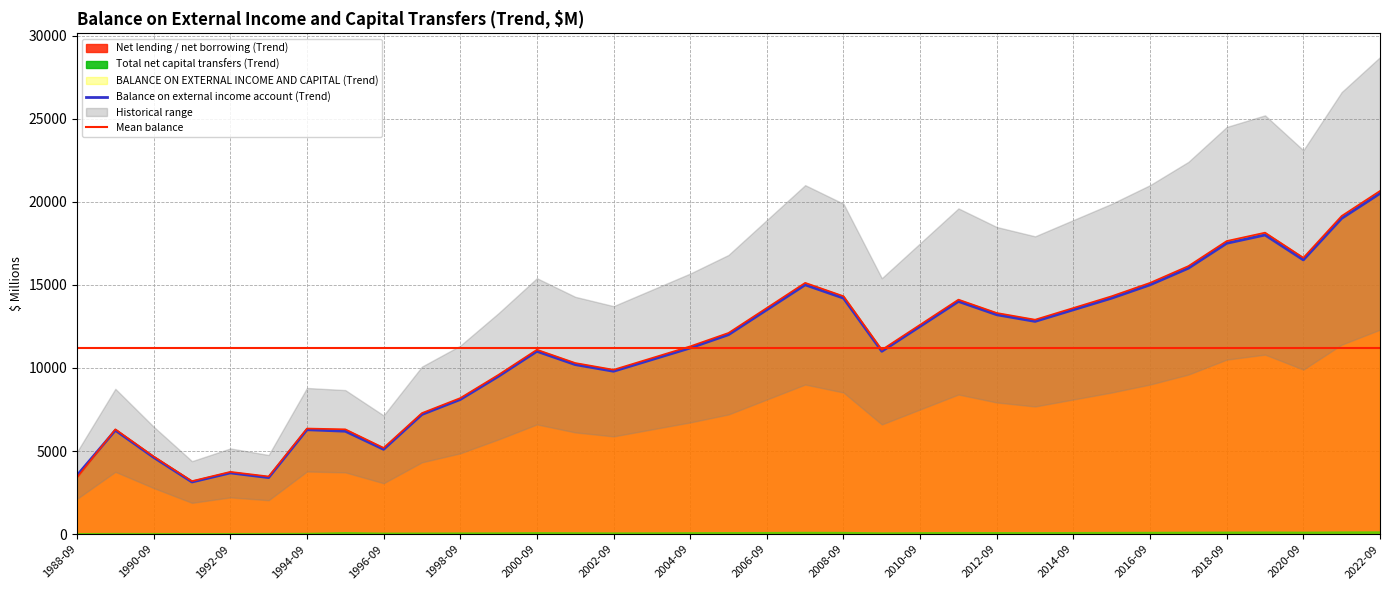

How many times do Balance on external income account (Trend) and BALANCE ON EXTERNAL INCOME AND CAPITAL (Trend) cross each other?

1